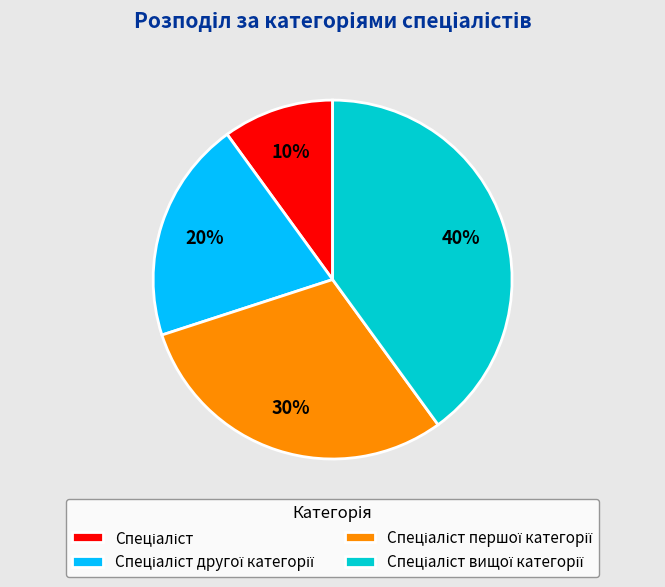

To the nearest percent, what is the average slice percentage?

25%